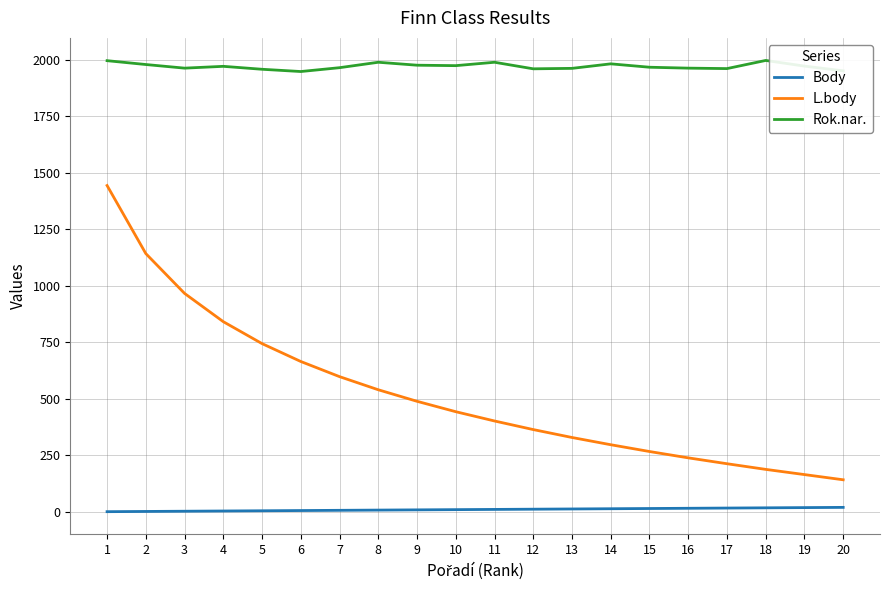

Rank the series by their average value, from highest to lowest.

Rok.nar., L.body, Body